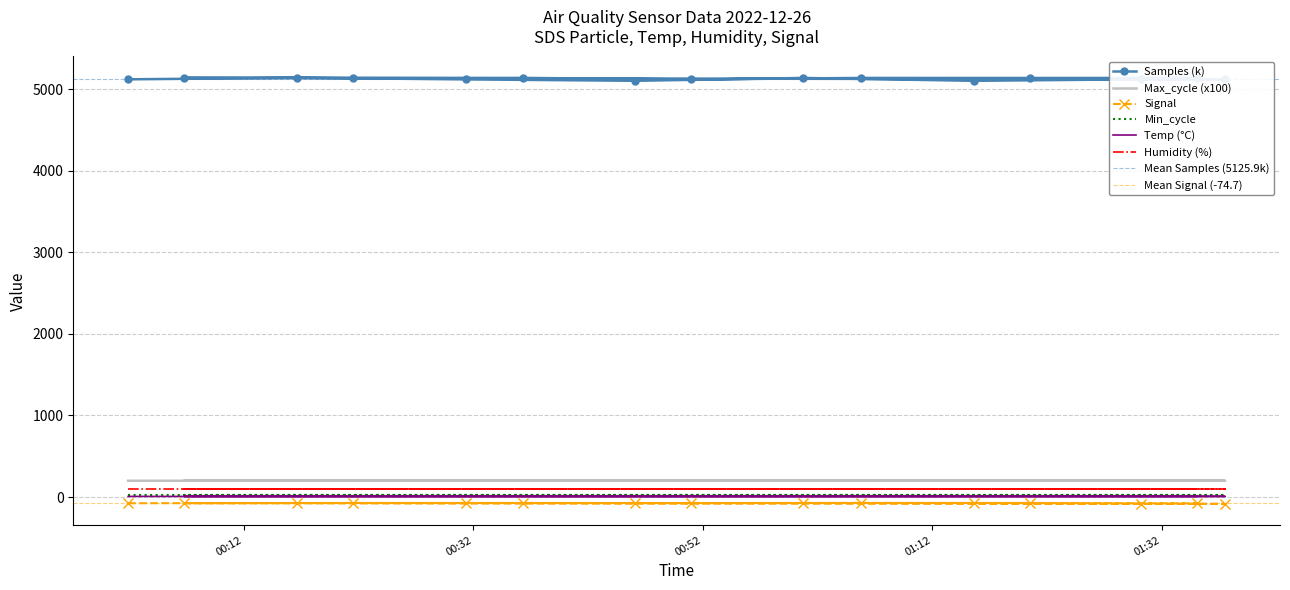

At which category does Signal reach its first local valley?

2022/12/26 01:37:30